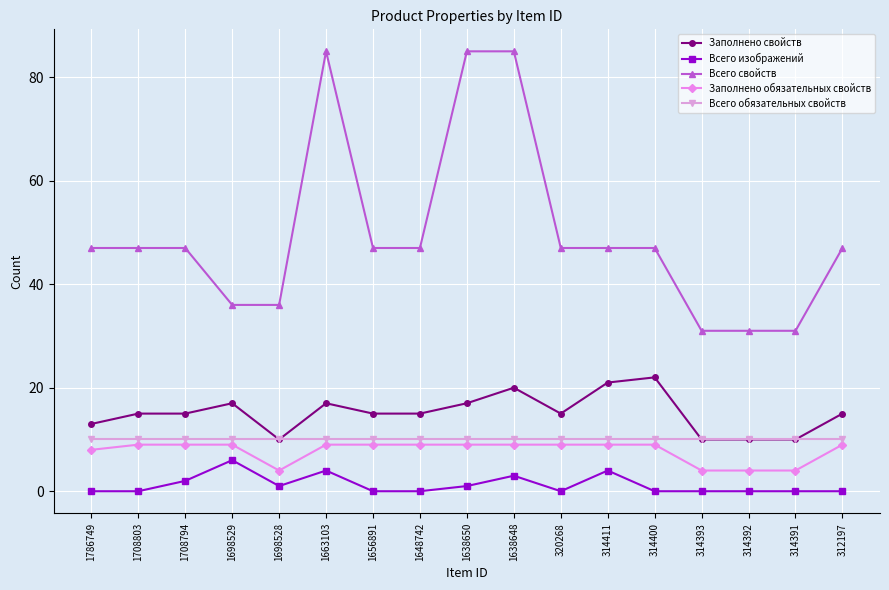

What is the value of the Заполнено обязательных свойств point at the 2nd from the left?

9